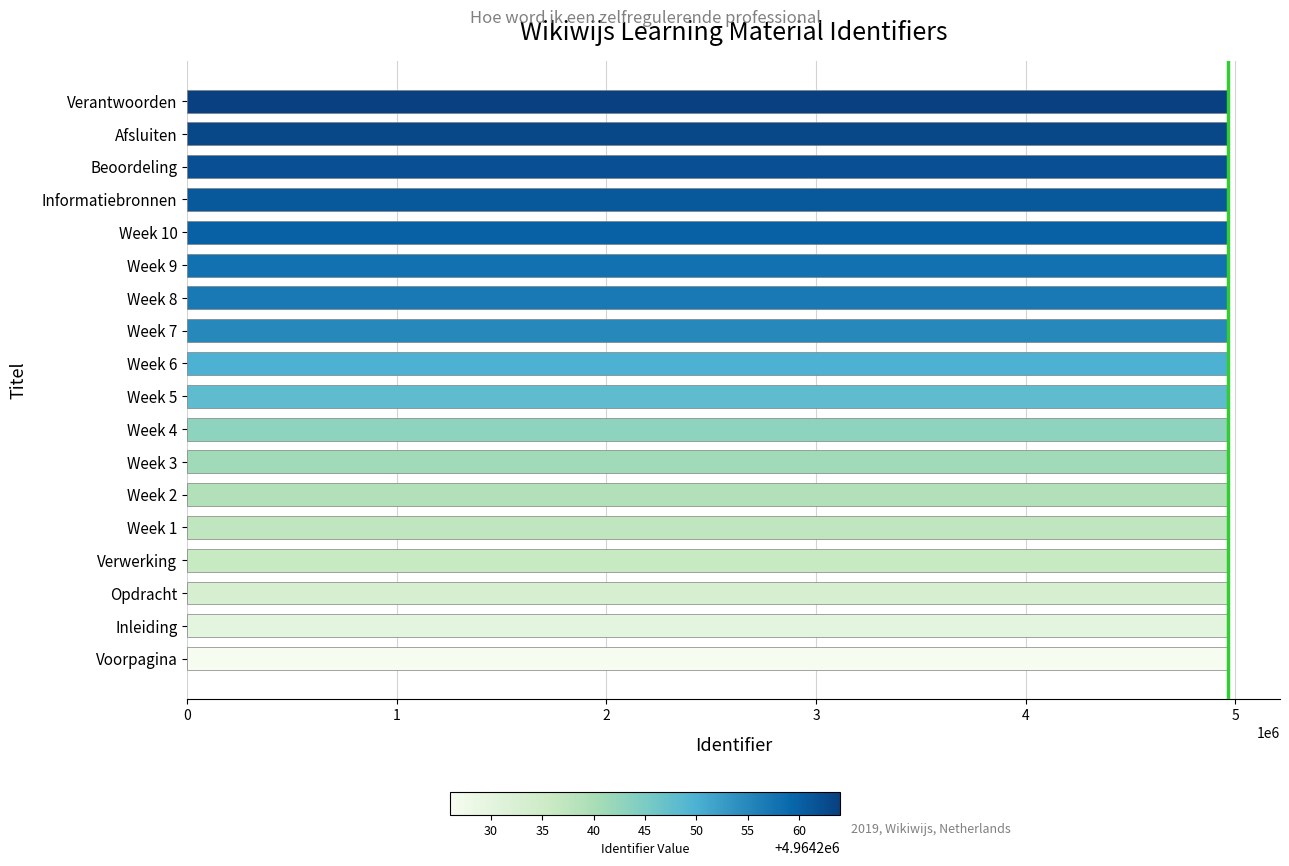

What is the average value?

4964248